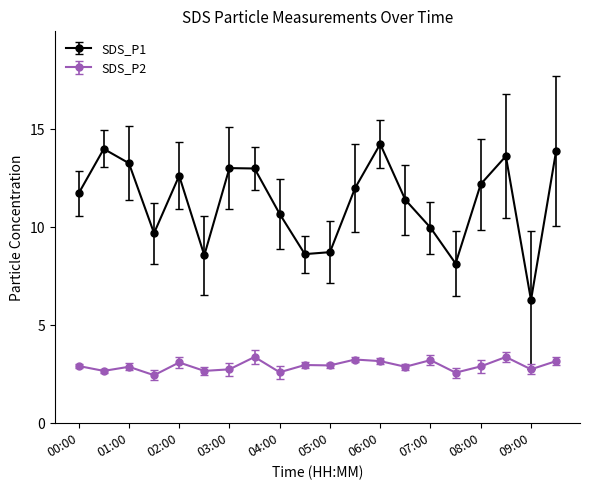

What is the minimum value shown in the chart?

2.5